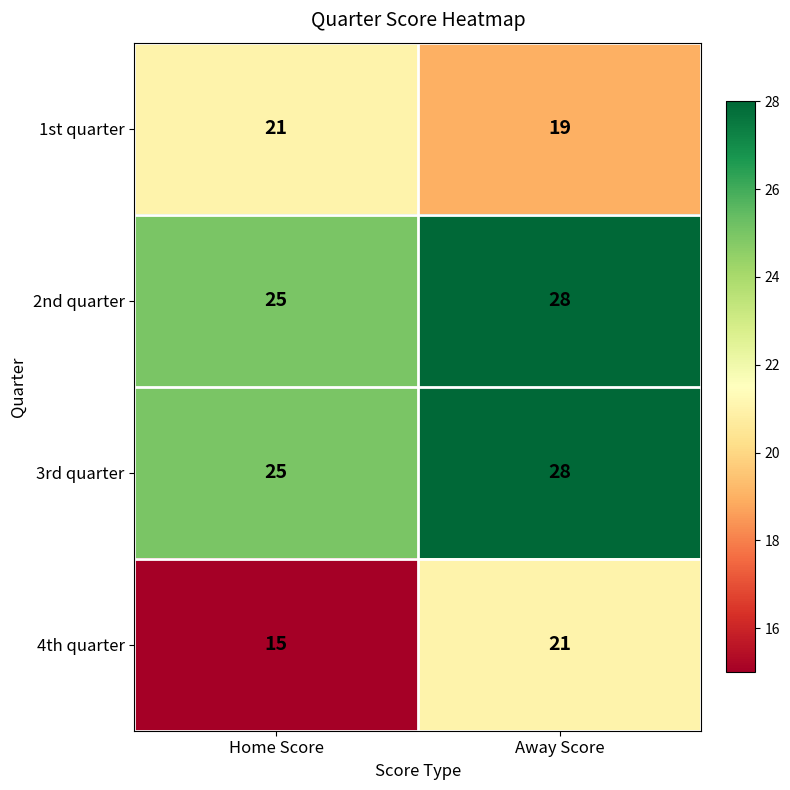

What is the smallest value displayed?

15